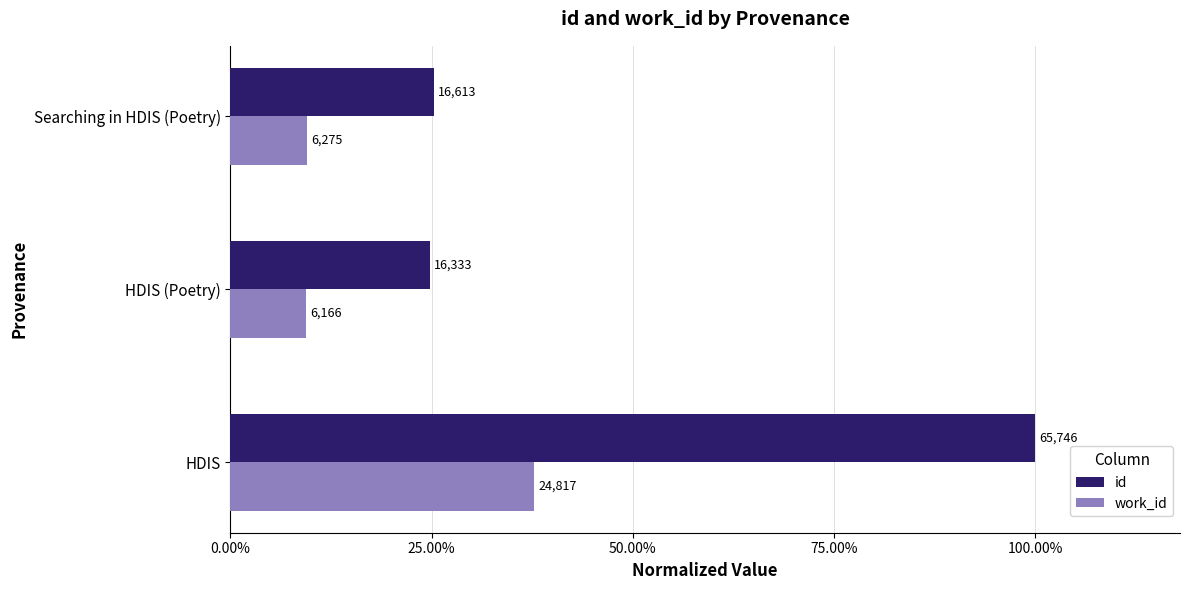

What are all the series names shown in the legend?

id, work_id